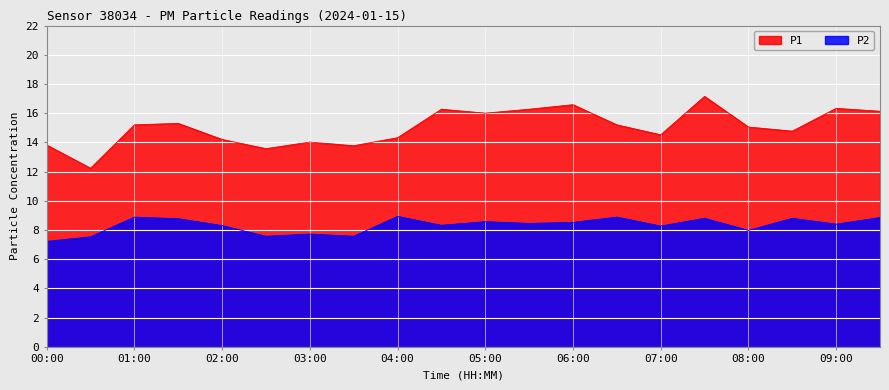

What is the lowest value of the P1 series?

12.2